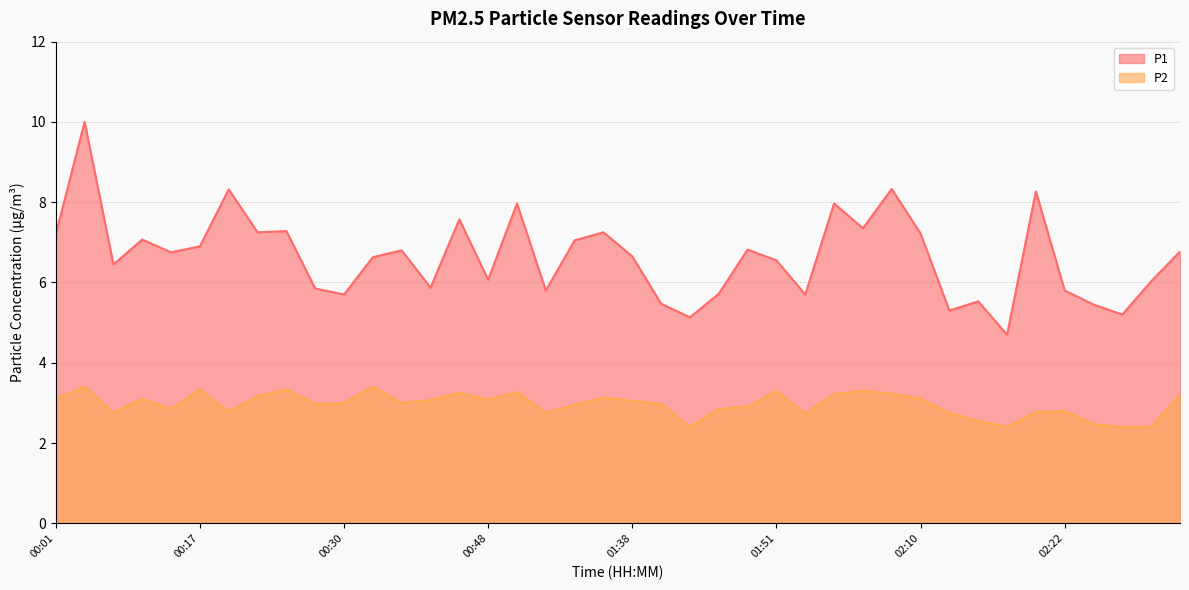

Rank the series at 00:01 from lowest to highest value.

P2, P1